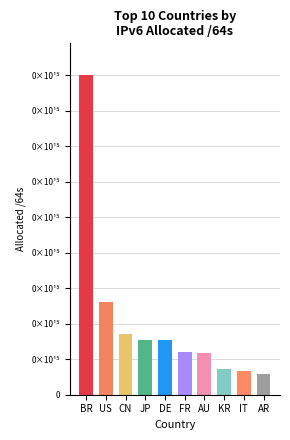

The value at US is 81913681608704. True or false?

True